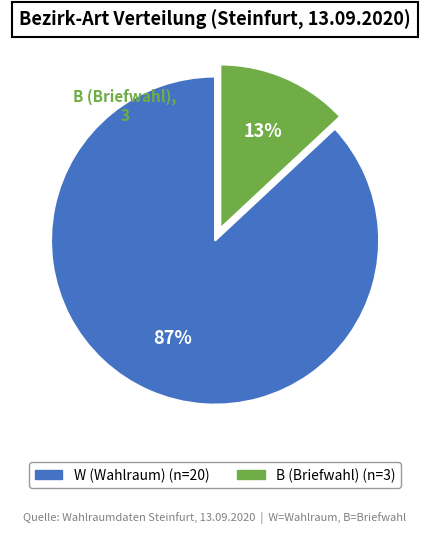

How many segments does this pie chart have?

2